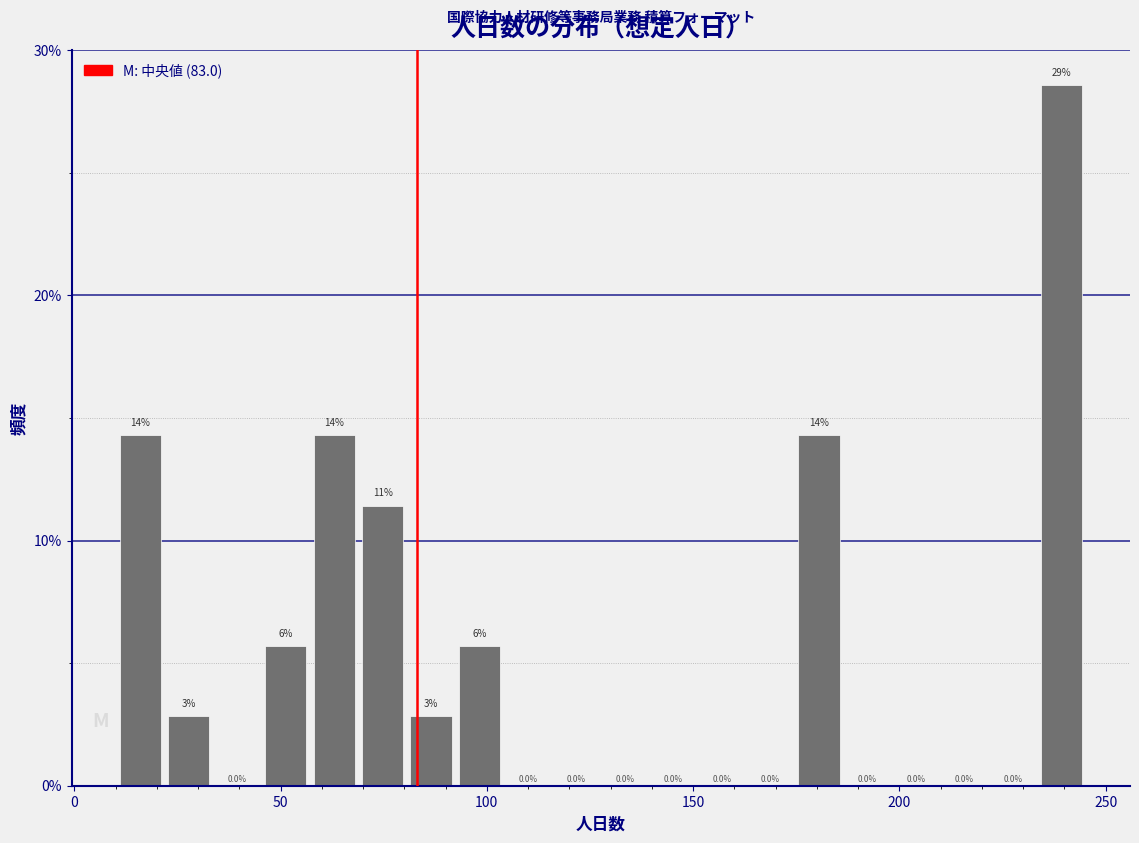

Around what value on the x-axis is the tallest bar? Give the approximate position of its centre, as read against the axis.

240